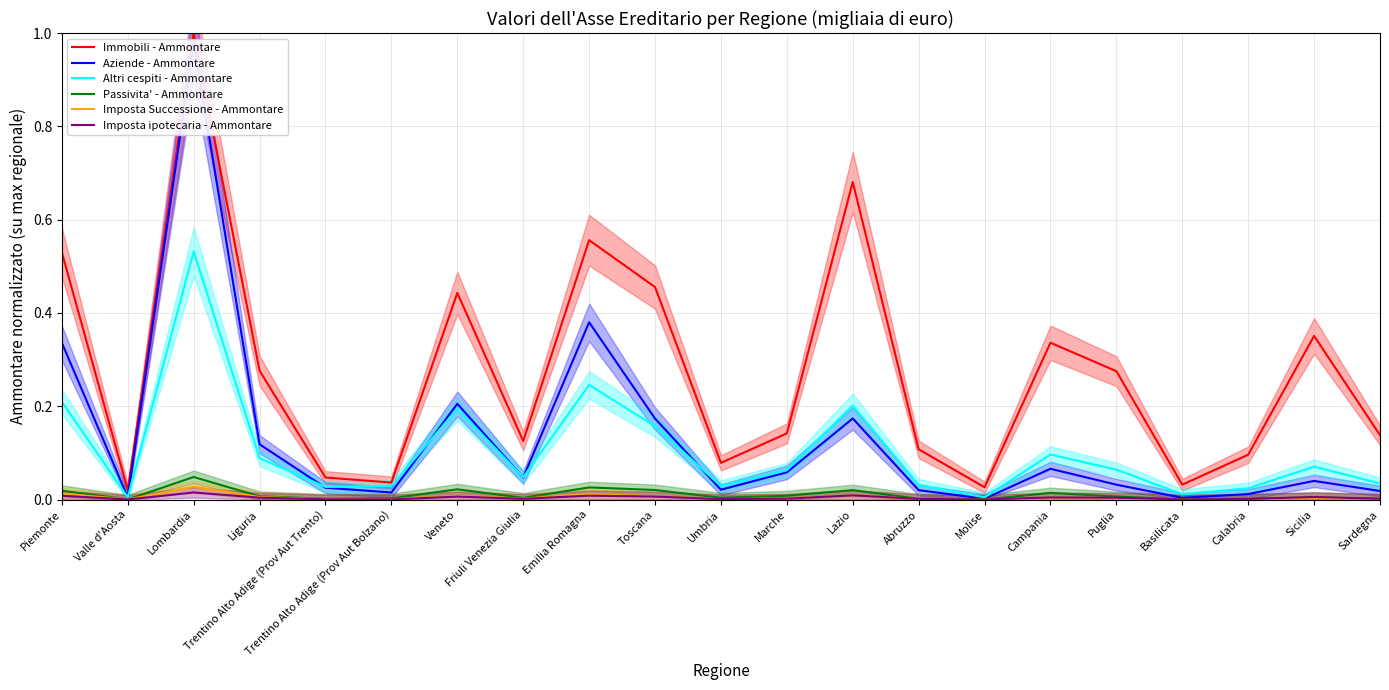

At which category is the sum across all series the highest?

Lombardia